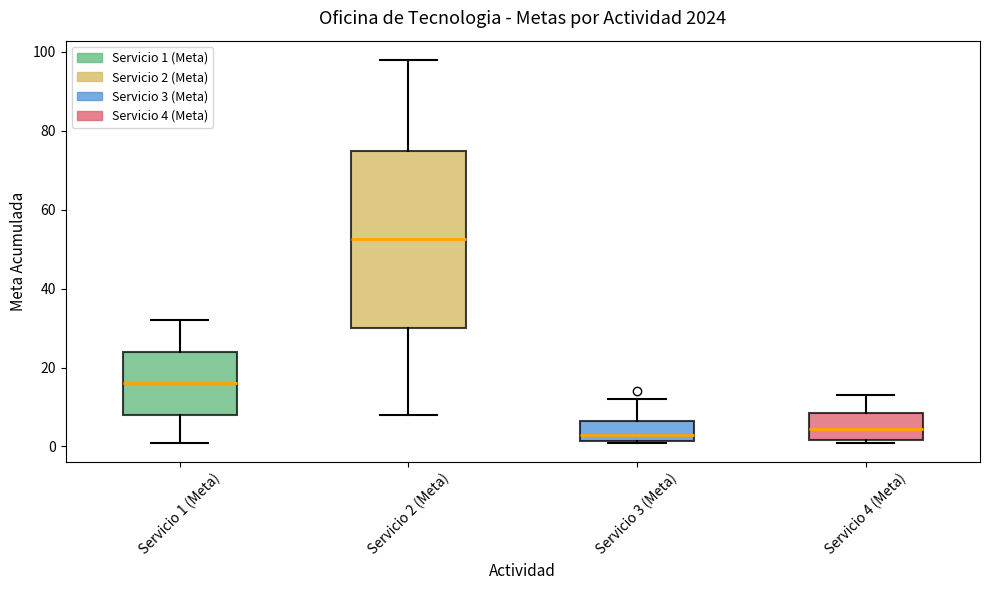

Reading left to right, read every box against the y-axis: the position of its median line, the range the box covers, and the ends of its whiskers. The values are not printed on the chart, so give them approximately, as read against the axis.

Servicio 1 (Meta): median 16, box 8 to 24, whiskers 2 to 32
Servicio 2 (Meta): median 52, box 30 to 76, whiskers 8 to 98
Servicio 3 (Meta): median 2 (just above the box's lower edge), box 2 to 6, whiskers 2 to 12
Servicio 4 (Meta): median 4, box 2 to 8, whiskers 2 (just below the box's lower edge) to 14